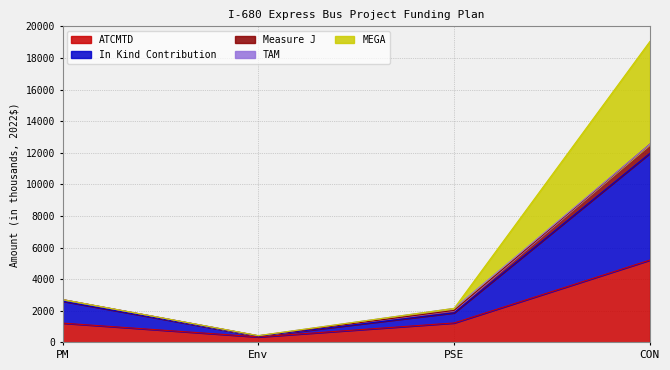

Which category has the highest value in the ATCMTD series?

CON